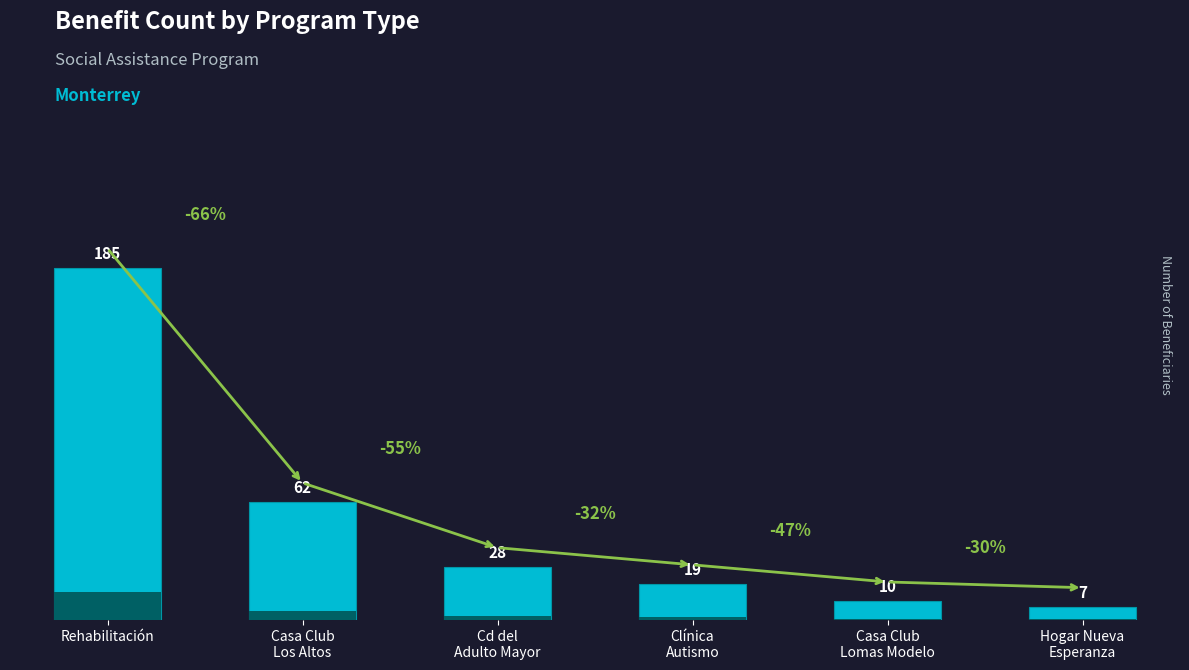

What is the average value?

52